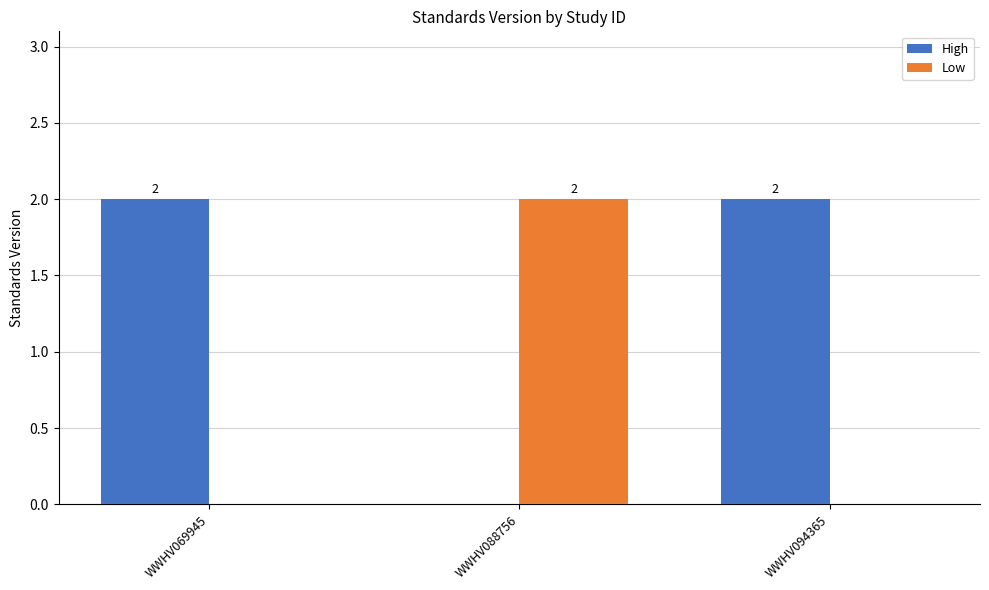

What are all the series names shown in the legend?

High, Low